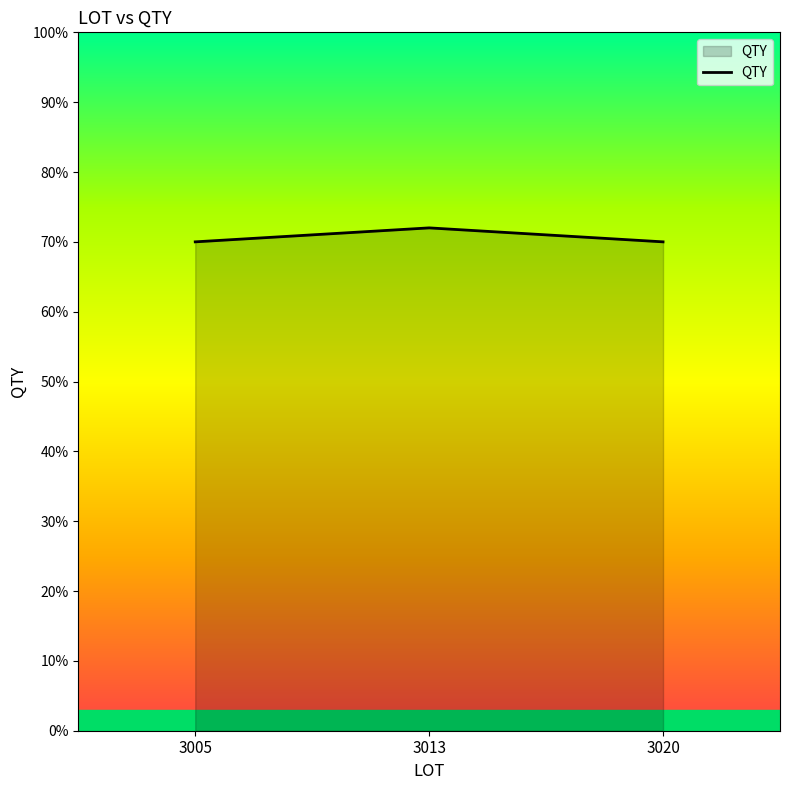

What is the greatest value displayed?

72